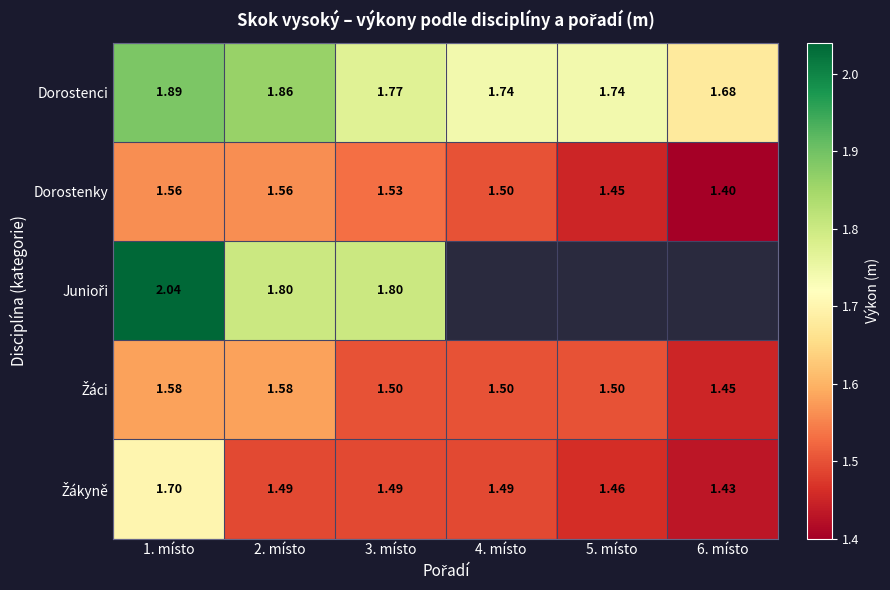

Is the value of Dorostenci at 6. místo greater than the value of Dorostenky at 6. místo?

Yes